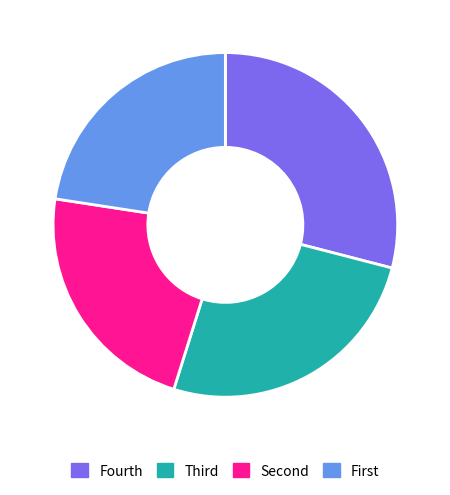

What is the largest slice in the pie chart?

Fourth